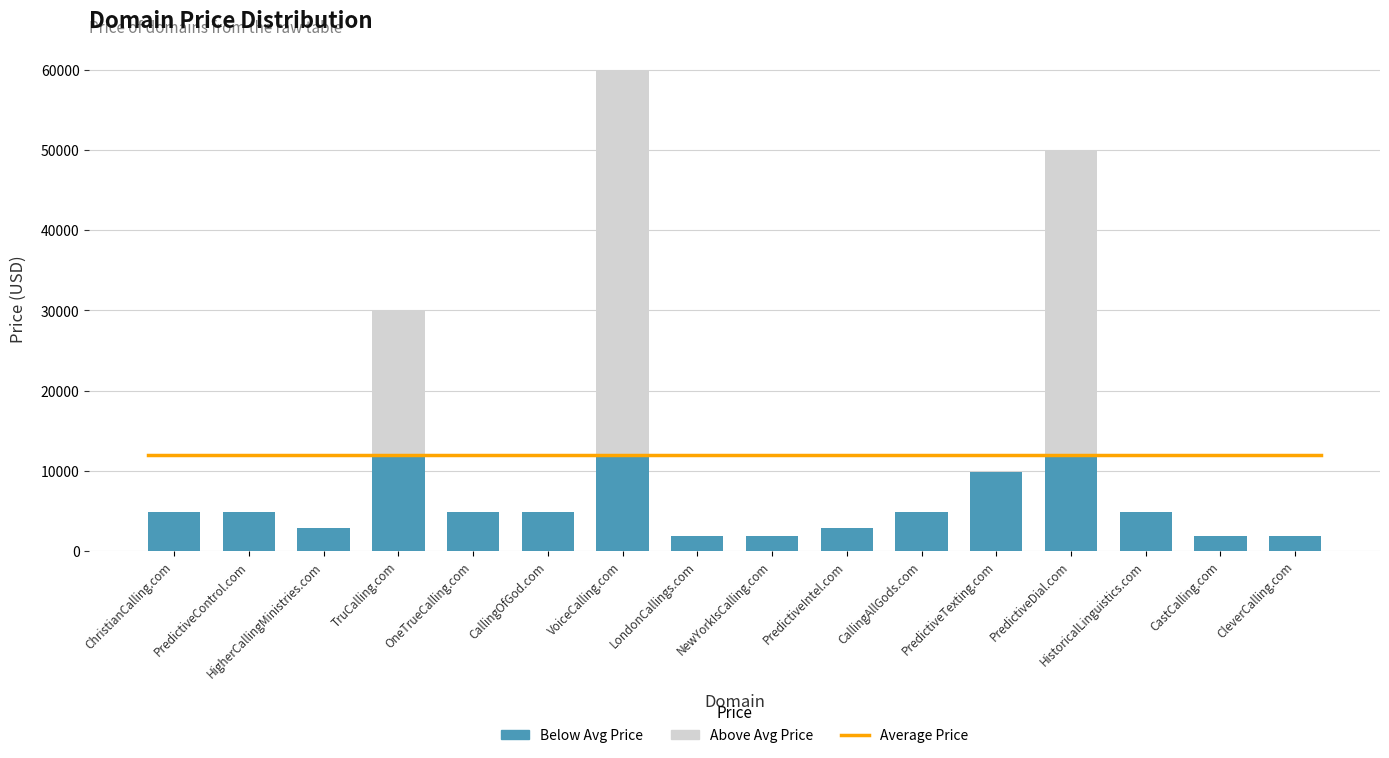

What is the total value across all series at PredictiveTexting.com?

9888